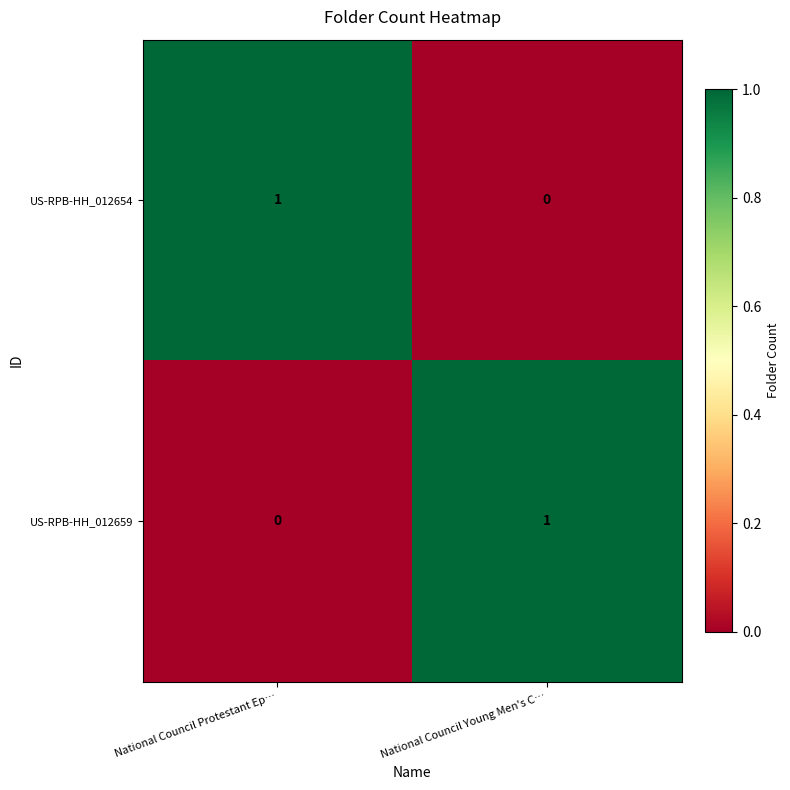

Rank the series at National Council Young Men's C… from lowest to highest value.

US-RPB-HH_012654, US-RPB-HH_012659